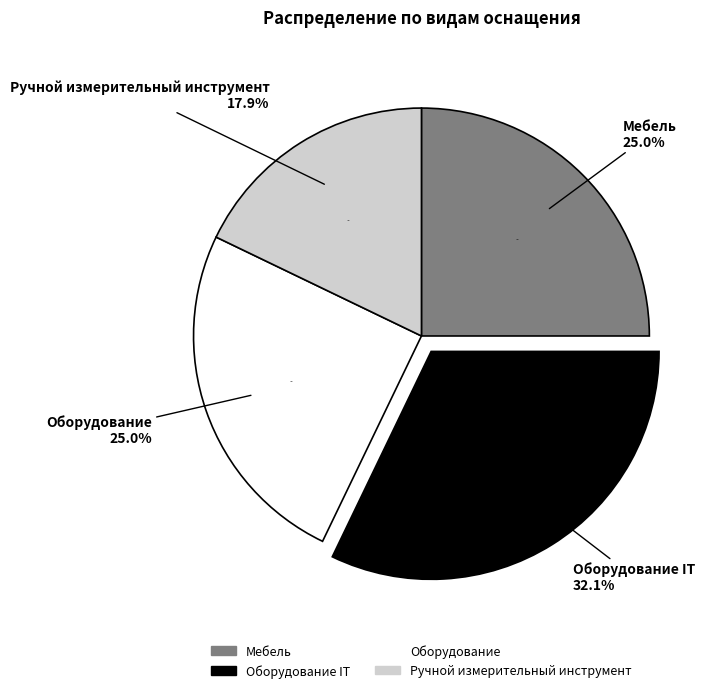

How many segments does this pie chart have?

4